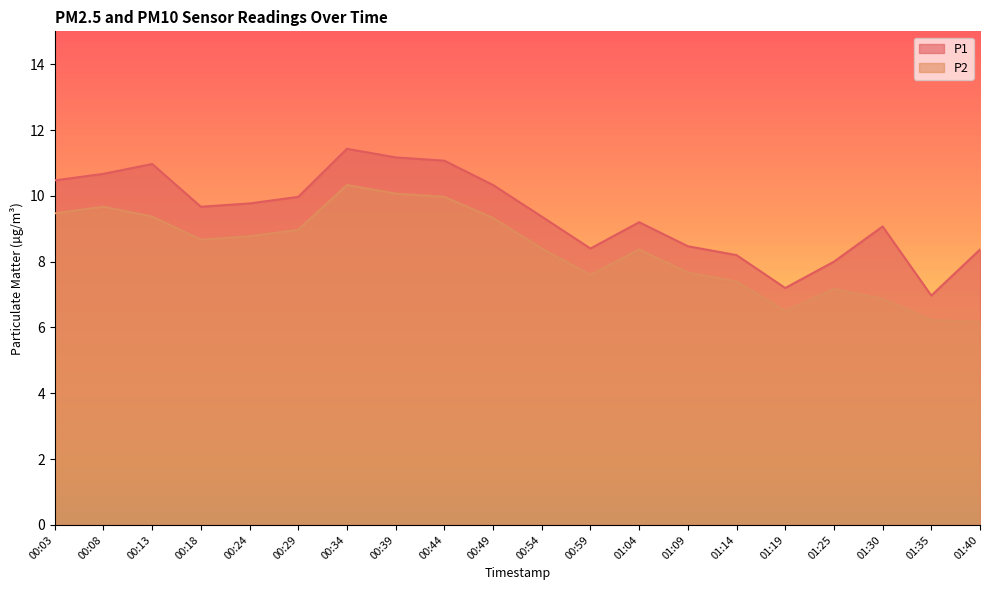

Reading right to left, list all the values displayed in this chart.

P1: 01:40=8.4	01:35=7.0	01:30=9.1	01:25=8.0	01:19=7.2	01:14=8.2	01:09=8.5	01:04=9.2	00:59=8.4	00:54=9.4	00:49=10.3	00:44=11.1	00:39=11.2	00:34=11.4	00:29=10.0	00:24=9.8	00:18=9.7	00:13=11.0	00:08=10.7	00:03=10.5
P2: 01:40=6.2	01:35=6.2	01:30=6.9	01:25=7.2	01:19=6.5	01:14=7.4	01:09=7.7	01:04=8.4	00:59=7.6	00:54=8.4	00:49=9.3	00:44=10.0	00:39=10.1	00:34=10.3	00:29=9.0	00:24=8.8	00:18=8.7	00:13=9.4	00:08=9.7	00:03=9.5